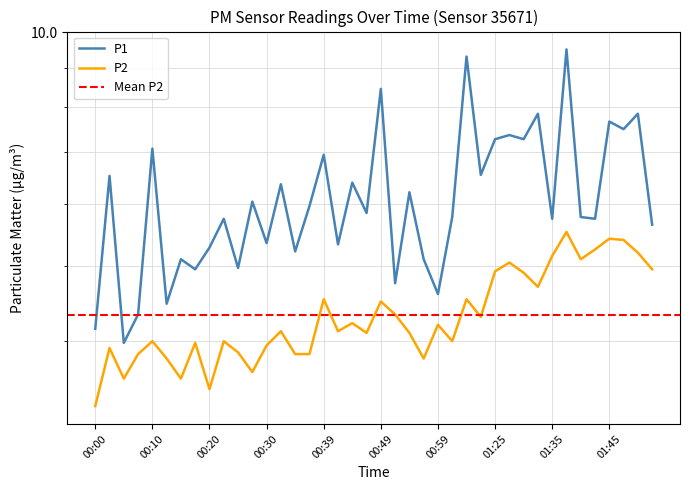

Reading left to right, extract all data points from this chart.

P1: 4.2	6.5	4.0	4.3	7.1	4.5	5.1	5.0	5.3	5.8	5.0	6.0	5.3	6.4	5.2	6.0	7.0	5.3	6.4	5.8	8.4	4.8	6.2	5.1	4.6	5.8	9.3	6.5	7.3	7.4	7.3	7.8	5.8	9.5	5.8	5.8	7.7	7.5	7.8	5.7
P2: 3.3	3.9	3.6	3.9	4.0	3.8	3.6	4.0	3.5	4.0	3.9	3.6	4.0	4.1	3.9	3.9	4.5	4.1	4.2	4.1	4.5	4.3	4.1	3.8	4.2	4.0	4.5	4.3	4.9	5.0	4.9	4.7	5.2	5.5	5.1	5.2	5.4	5.4	5.2	5.0